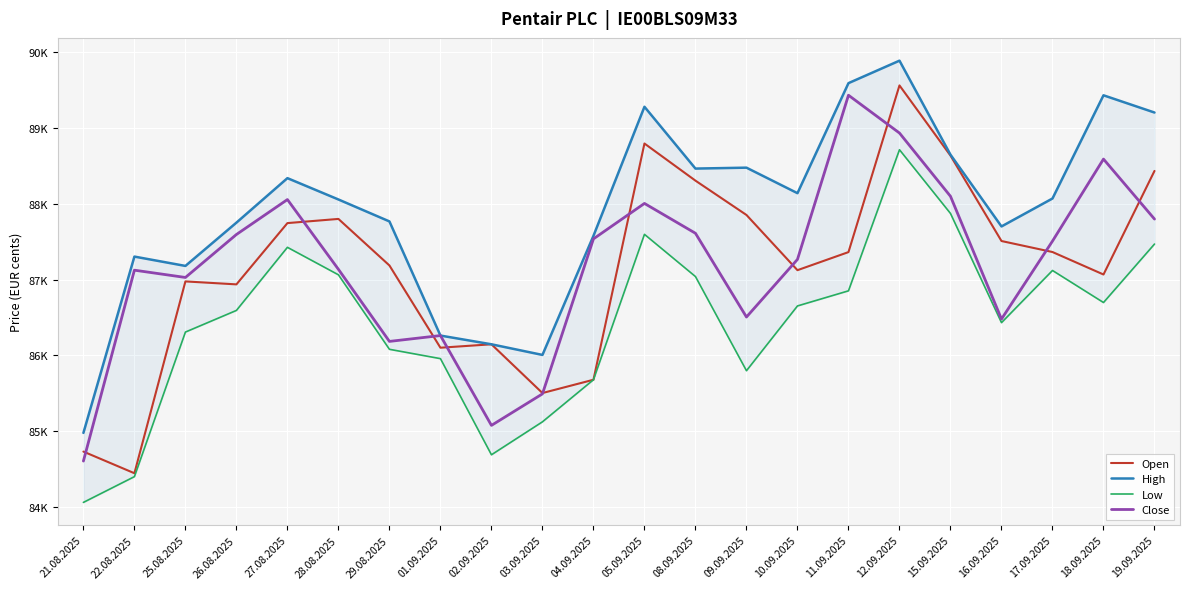

What is the value of the Open point at the 17th from the left?

89556